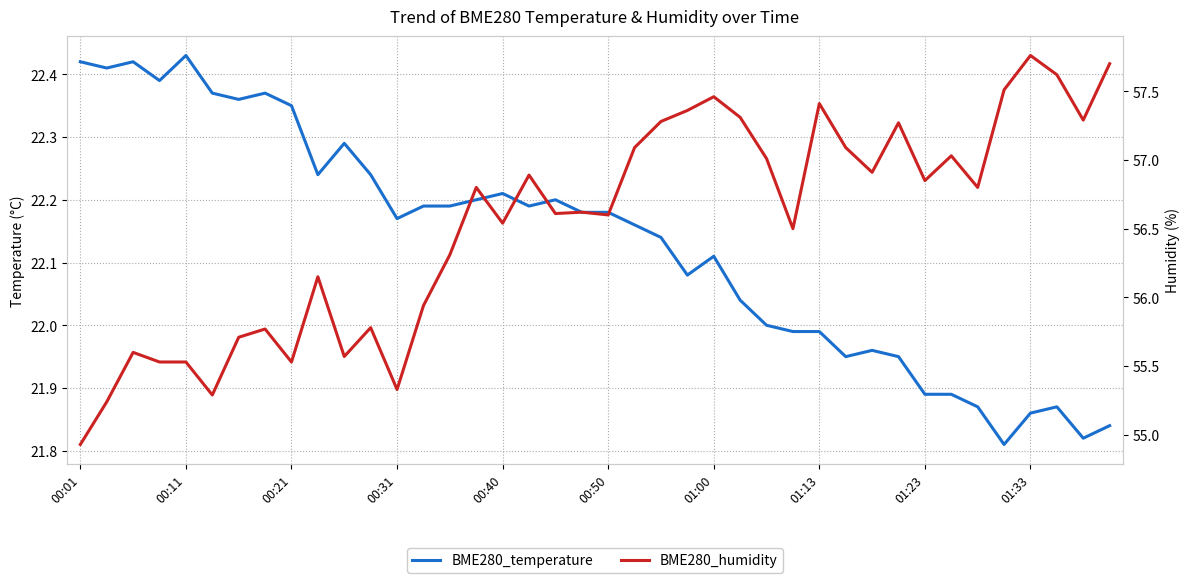

How many interior local valleys does the BME280_temperature series have?

10